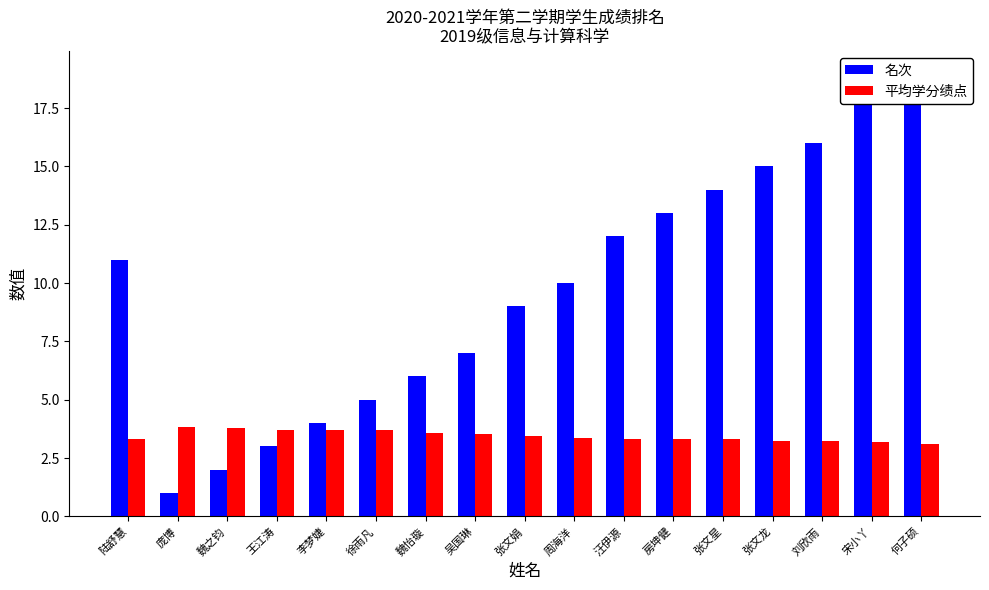

What is the sum of the 名次 values at 张文星 and 魏之钧?

16.0